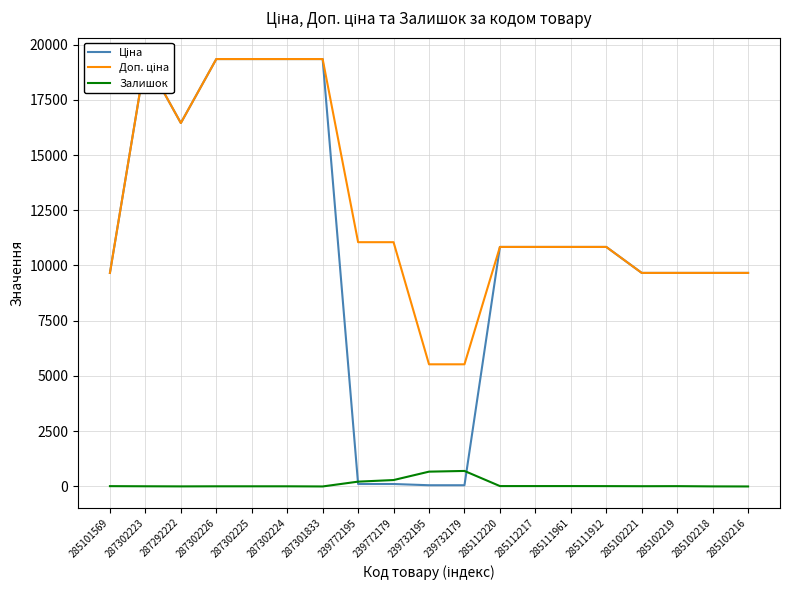

Is the value of Ціна at 239732195 greater than the value of Залишок at 239772179?

No